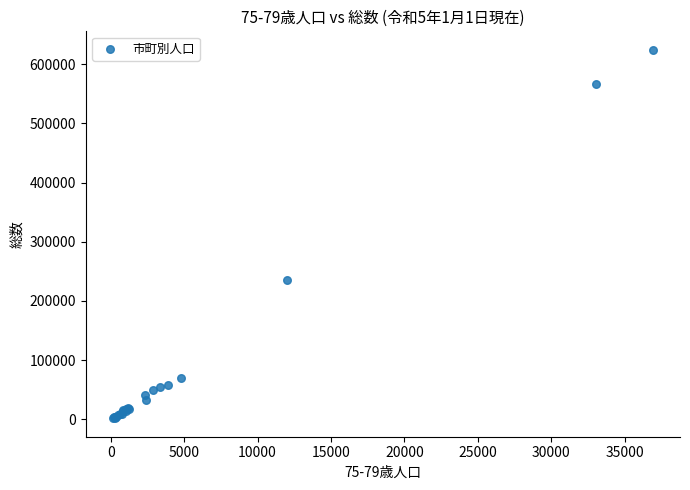

What Y value in the scatter plot is closest to 313019?

235064